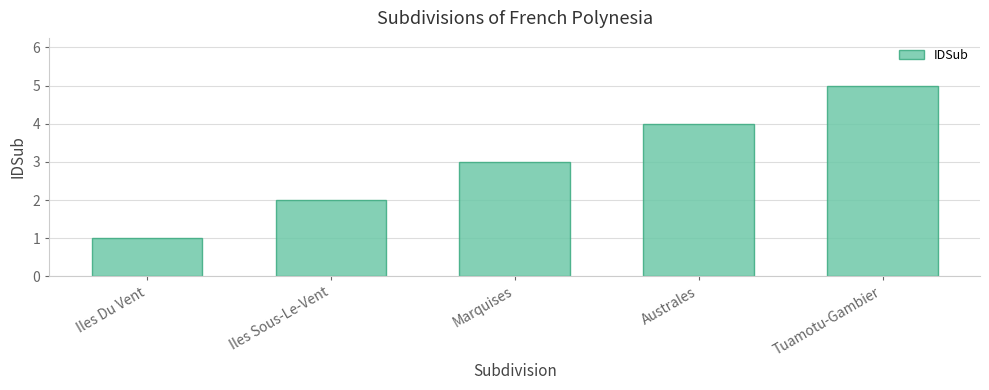

True or false: the data shows 6 at Australes.

False